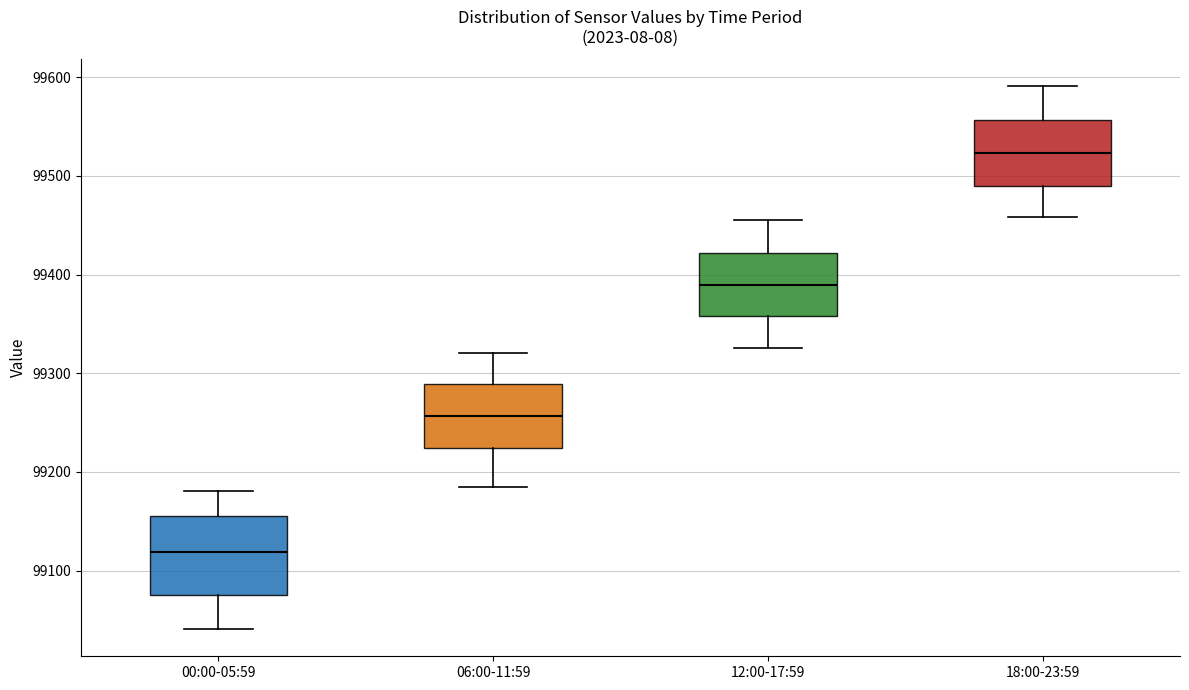

Where does the upper whisker of the box for 18:00-23:59 end on the y-axis? The values are not printed on the chart, so give them approximately, as read against the axis.

99590